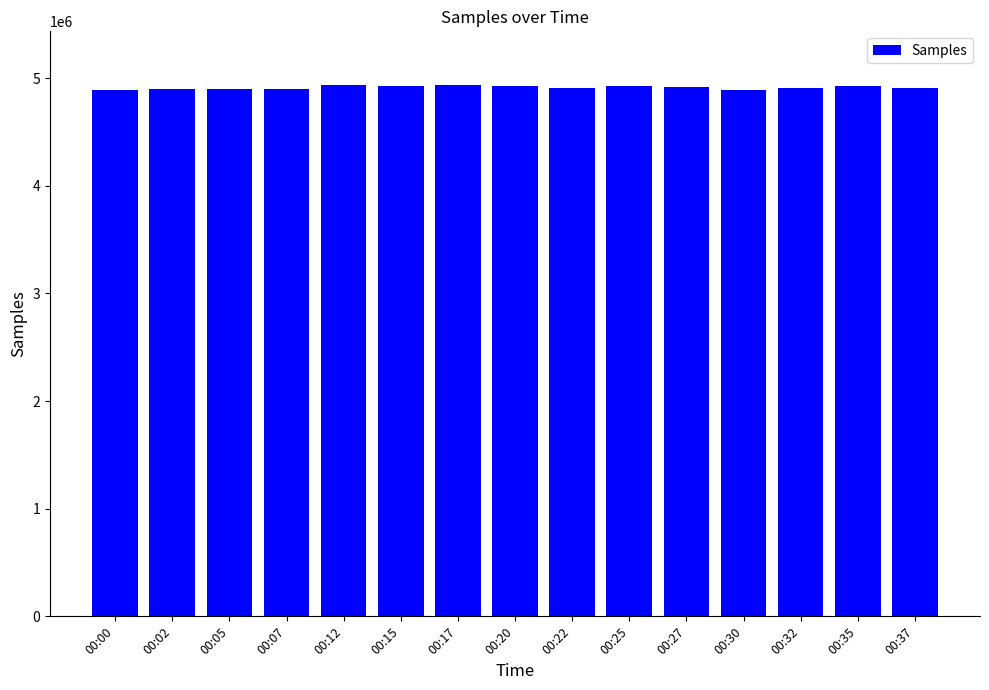

What is the value of the 7th bar from the left?

4941168